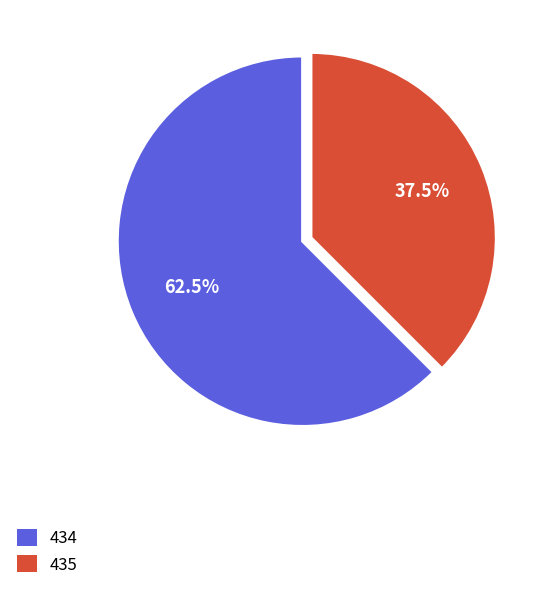

How many slices are in this pie chart?

2